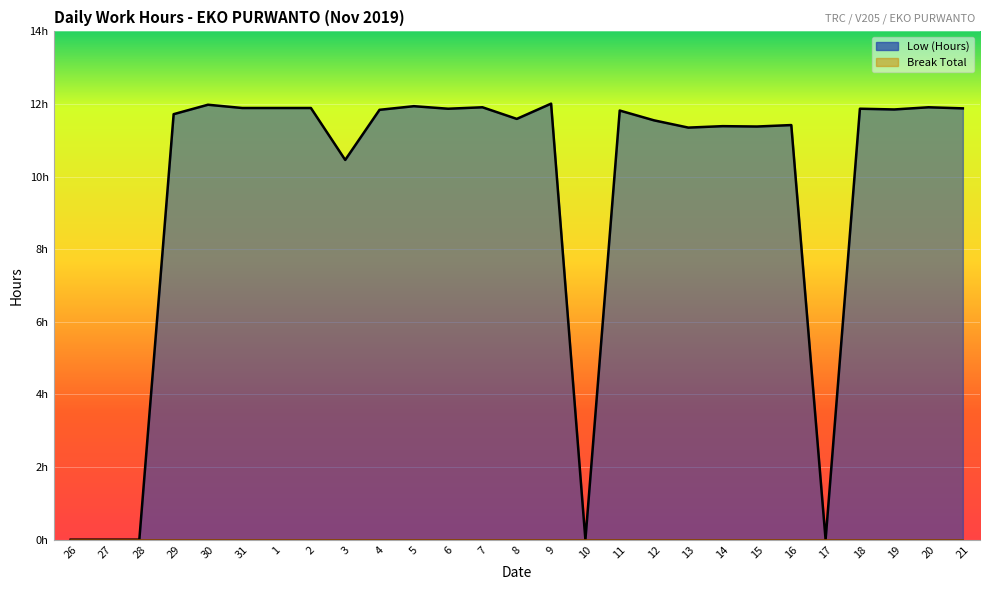

List the labels in order of value, largest first.

9, 30, 5, 7, 20, 31, 1, 2, 21, 6, 18, 19, 4, 11, 29, 8, 12, 16, 14, 15, 13, 3, 26, 27, 28, 10, 17